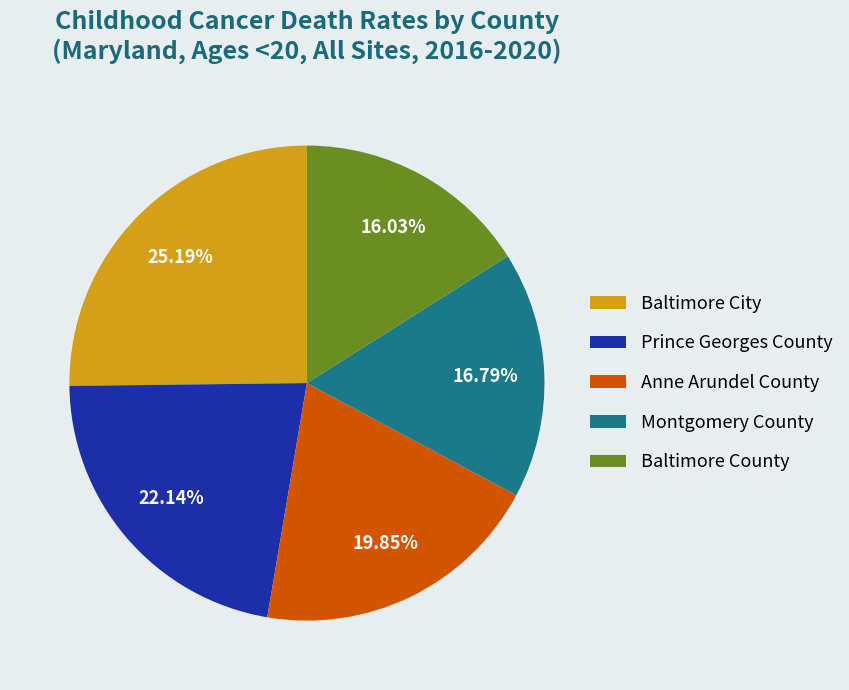

What percentage is the Anne Arundel County slice, to the nearest percent?

20%